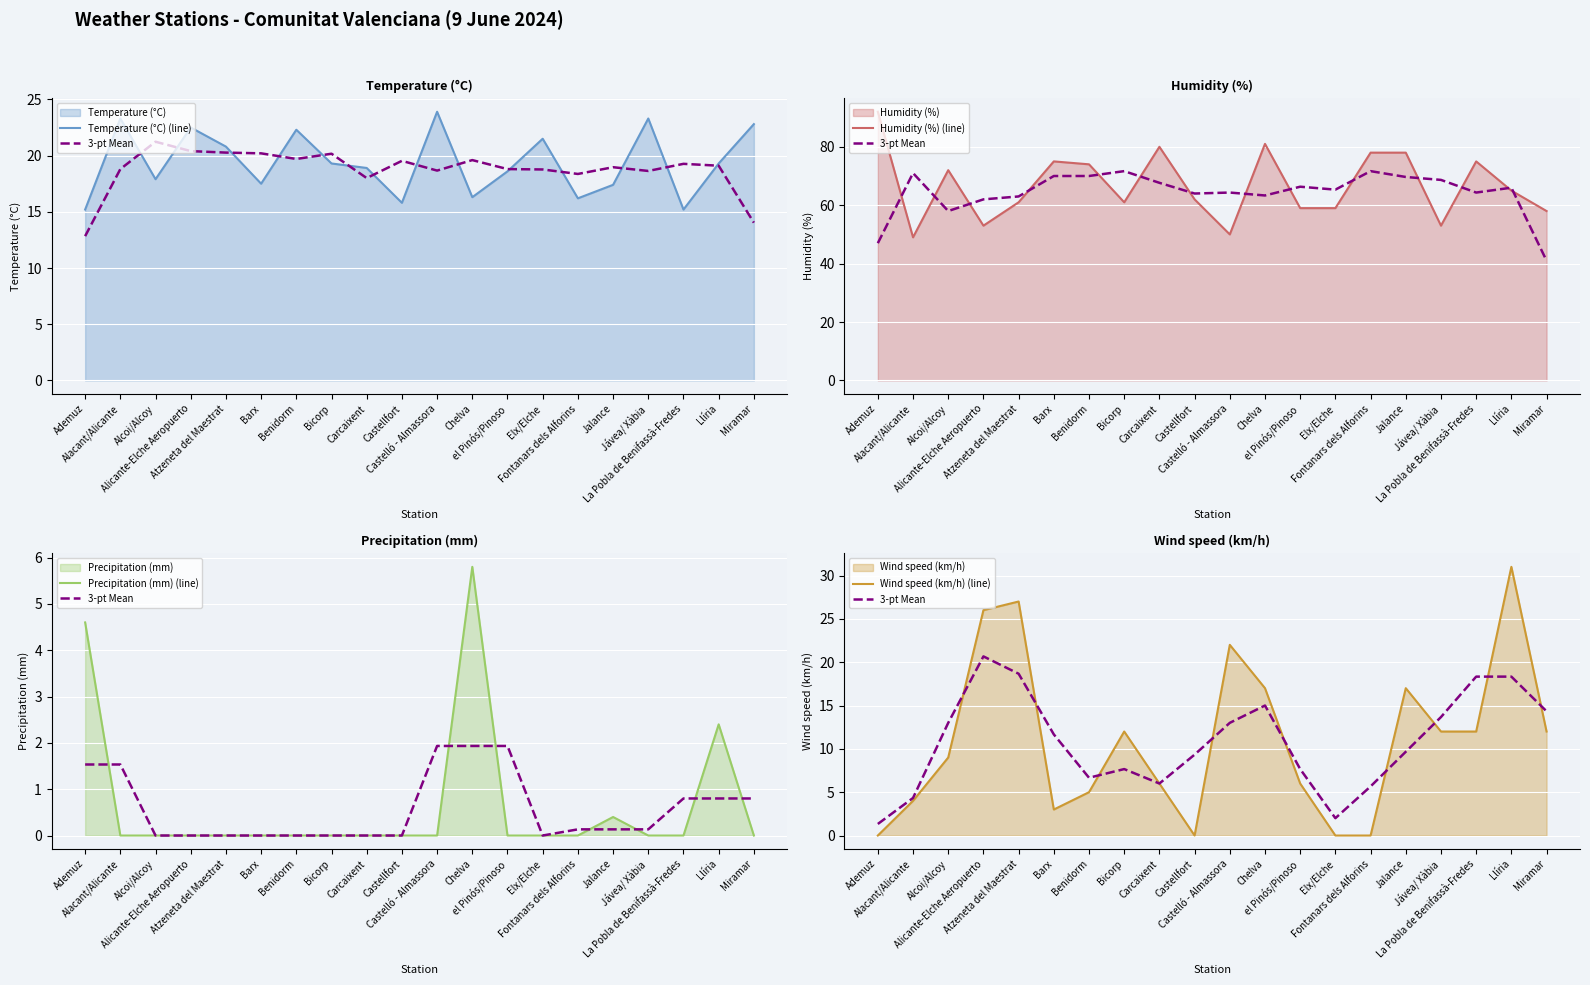

Which series has the largest total across all categories?

Humidity (%) (line)